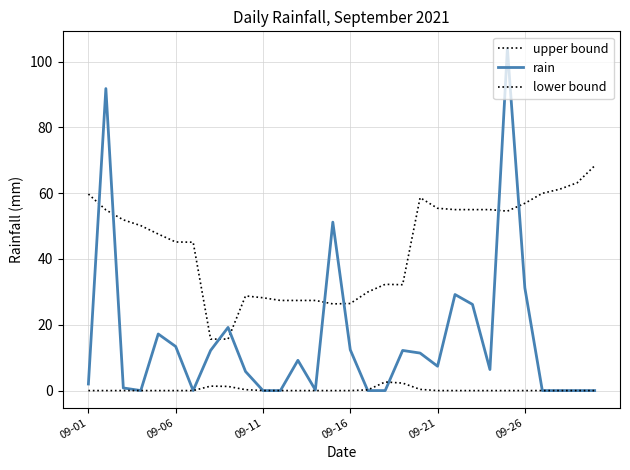

Is this an area chart (filled region under the line)?

No